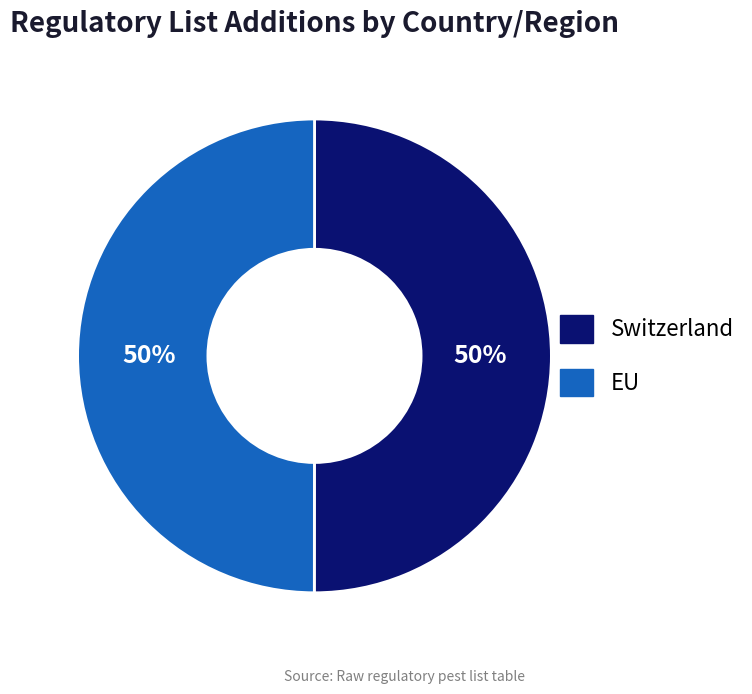

What percentage is the EU slice, to the nearest percent?

50%